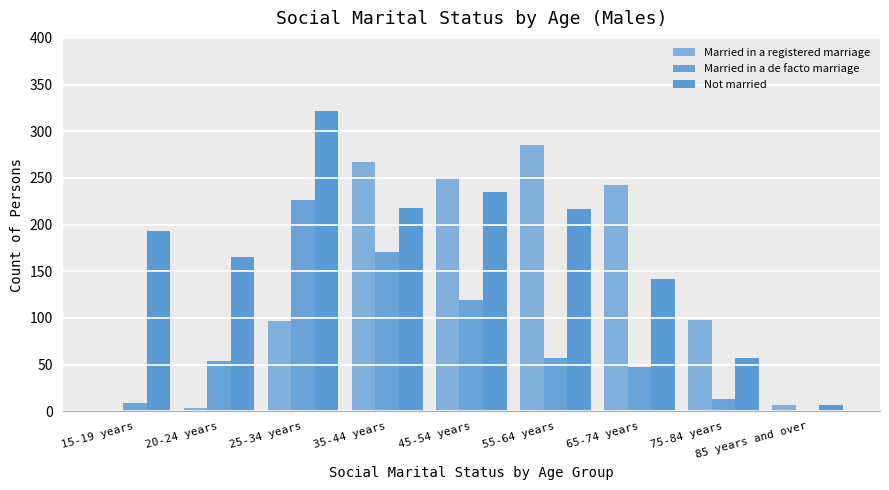

How many positive values does the Married in a de facto marriage series have?

8